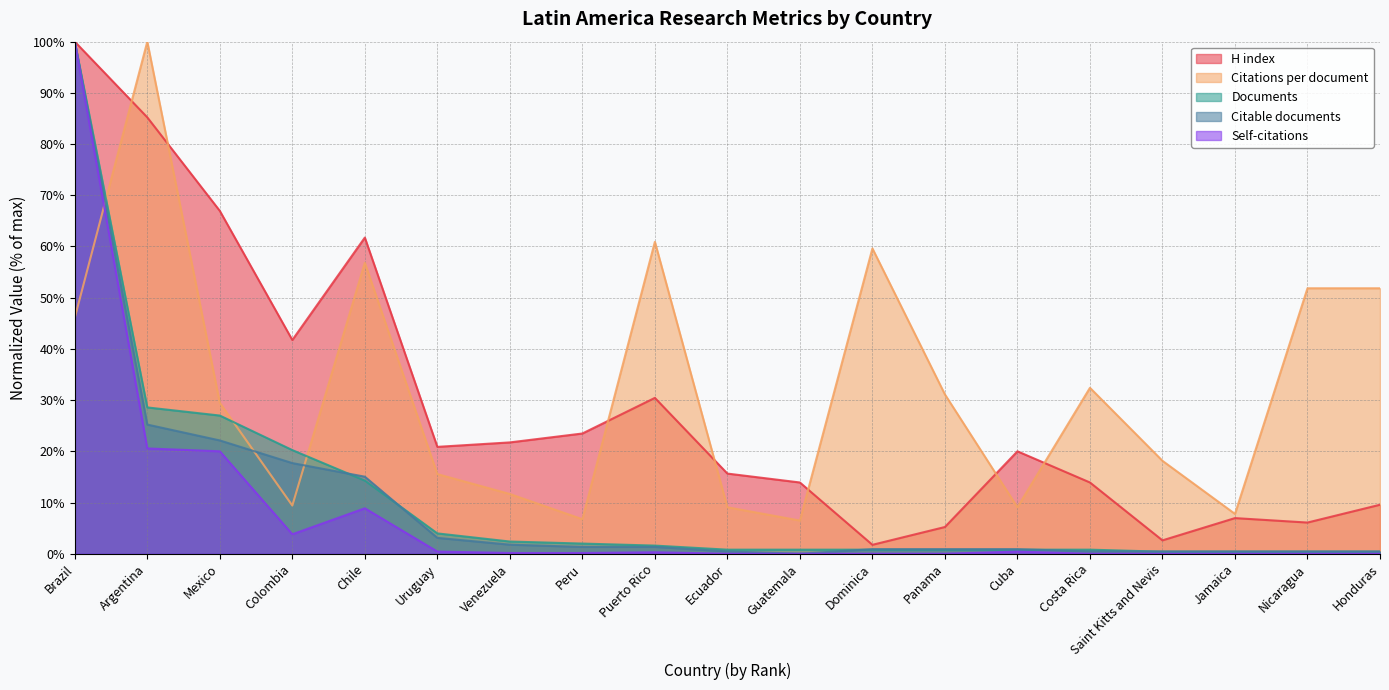

At how many categories does at least one series exceed 74?

2